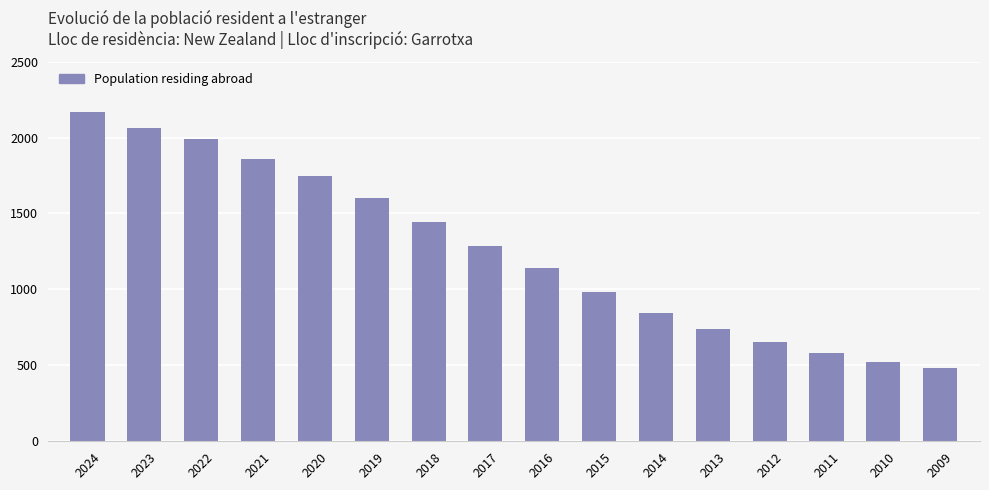

List the labels in order of value, largest first.

2024, 2023, 2022, 2021, 2020, 2019, 2018, 2017, 2016, 2015, 2014, 2013, 2012, 2011, 2010, 2009